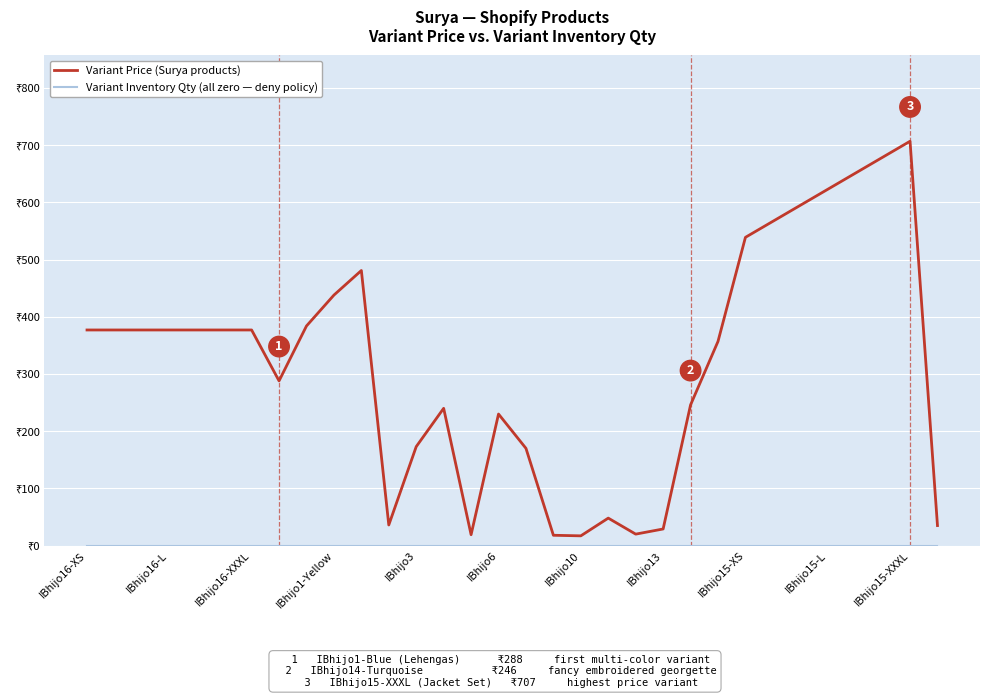

Which series has the largest range (max minus min)?

Variant Price (Surya products)